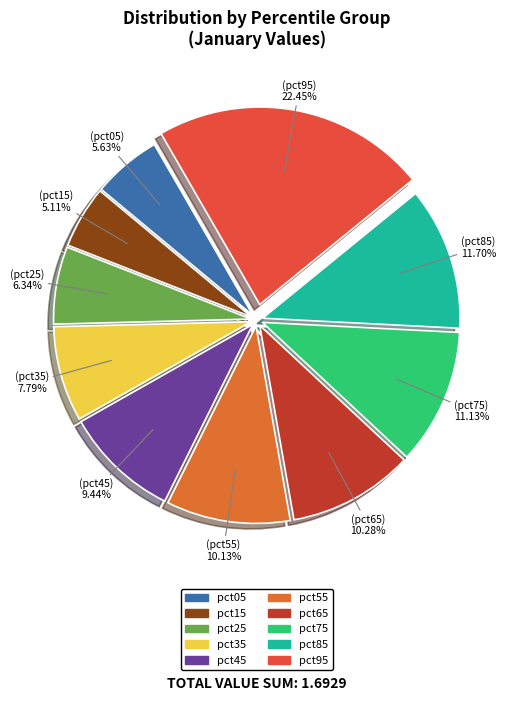

To the nearest percent, what is the average slice percentage?

10%